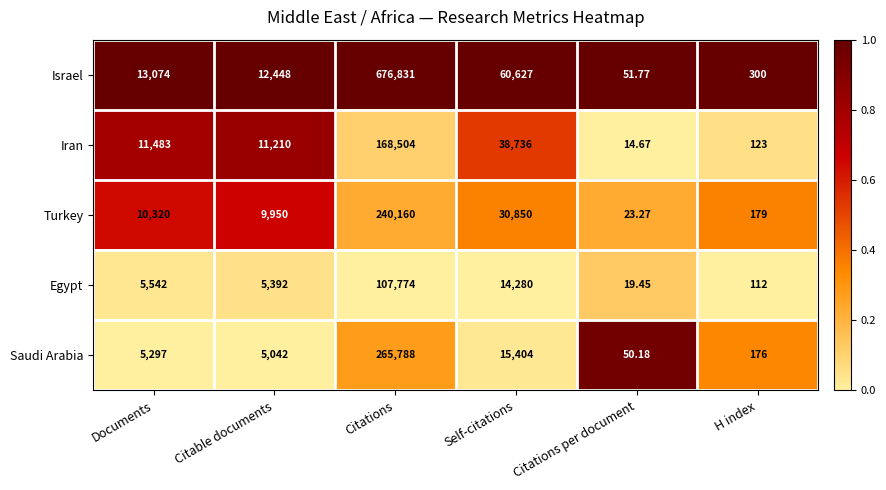

Which category has the lowest value across all series?

Citations per document